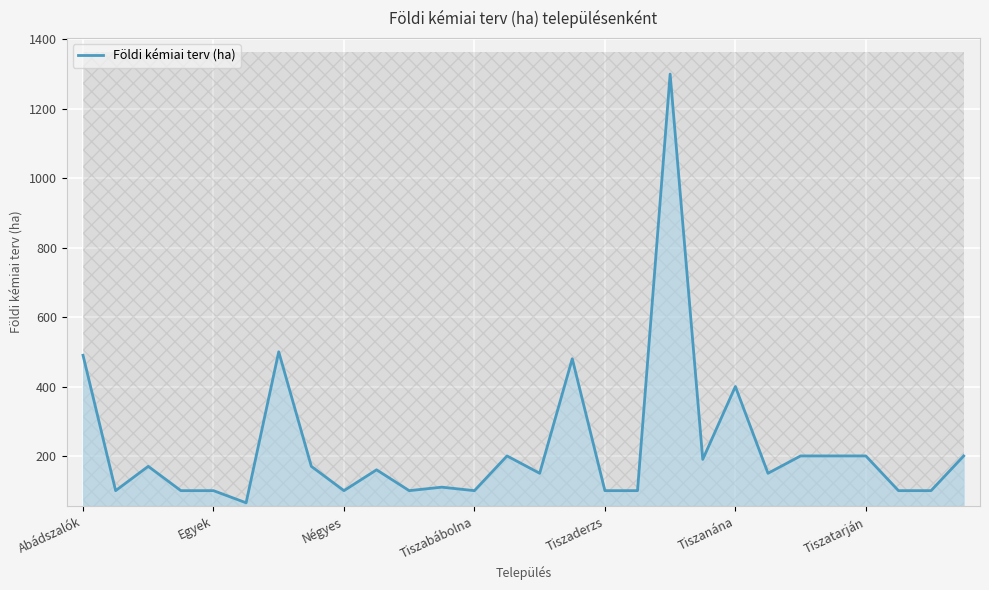

What is the label of the 18th point from the left?

17